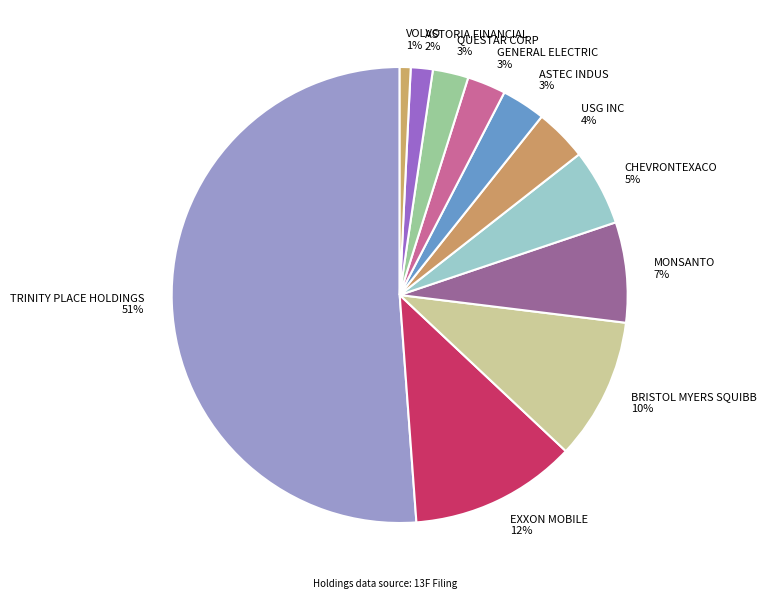

The USG INC slice represents 4% of the pie. True or false?

True